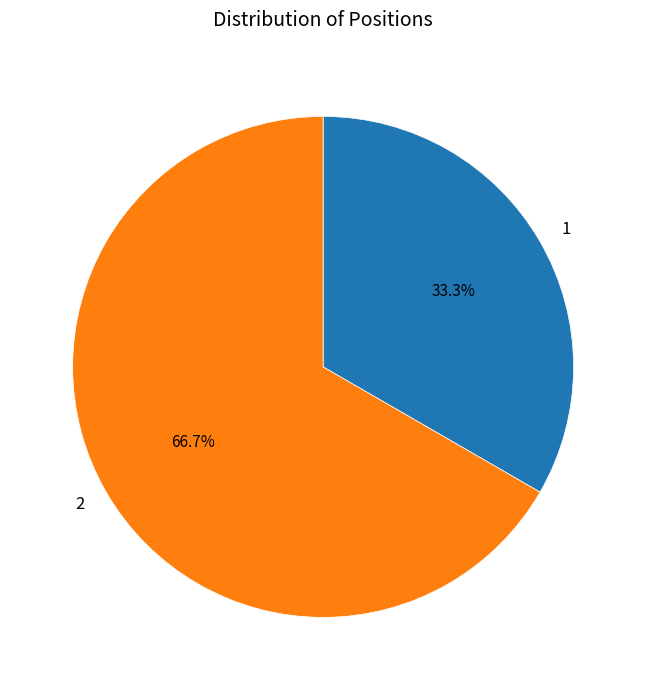

Which slice represents more than half of the pie?

2